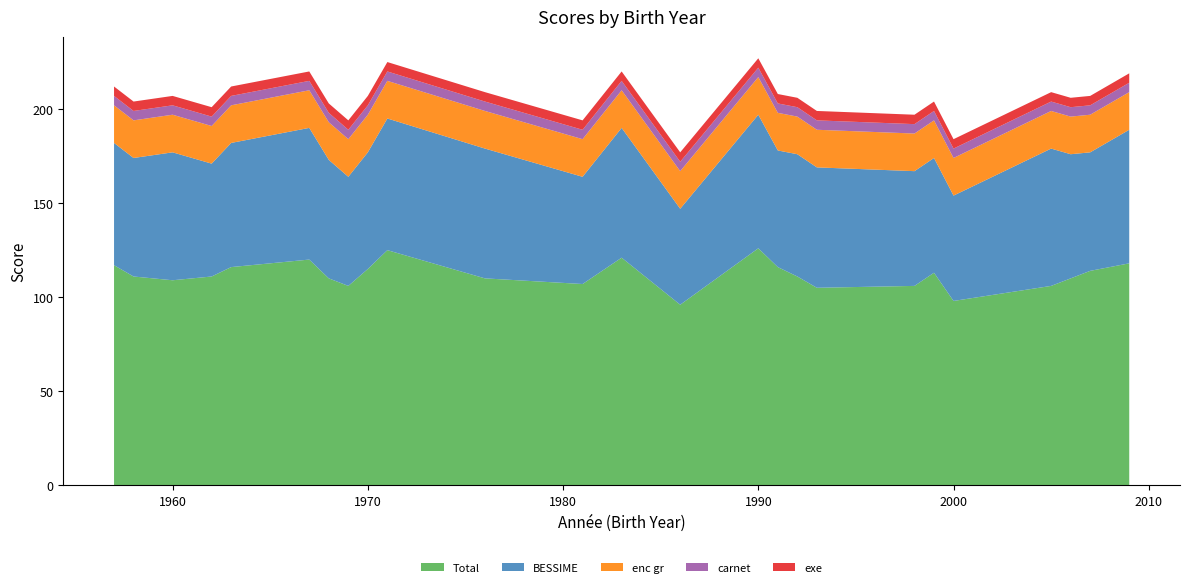

Reading right to left, extract all data points from this chart.

Total: 118	114	110	106	98	113	106	105	111	116	126	96	121	107	110	125	115	106	110	120	116	111	109	111	117
BESSIME: 71	63	66	73	56	61	61	64	65	62	71	51	69	57	69	70	62	58	63	70	66	60	68	63	65
enc gr: 20	20	20	20	20	20	20	20	20	20	20	20	20	20	20	20	20	20	20	20	20	20	20	20	20
carnet: 5	5	5	5	5	5	5	5	5	5	5	5	5	5	5	5	5	5	5	5	5	5	5	5	5
exe: 5	5	5	5	5	5	5	5	5	5	5	5	5	5	5	5	5	5	5	5	5	5	5	5	5